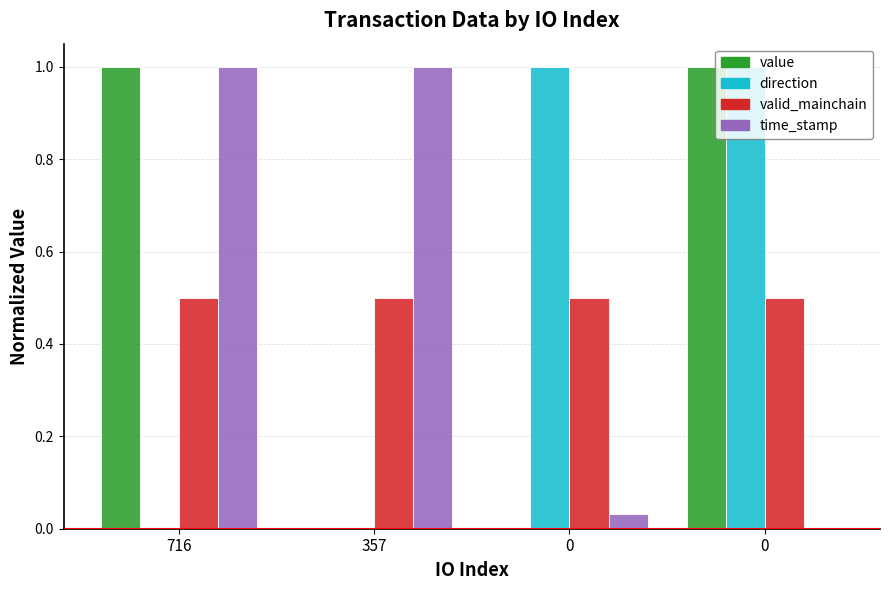

Count the number of data series in this chart.

4